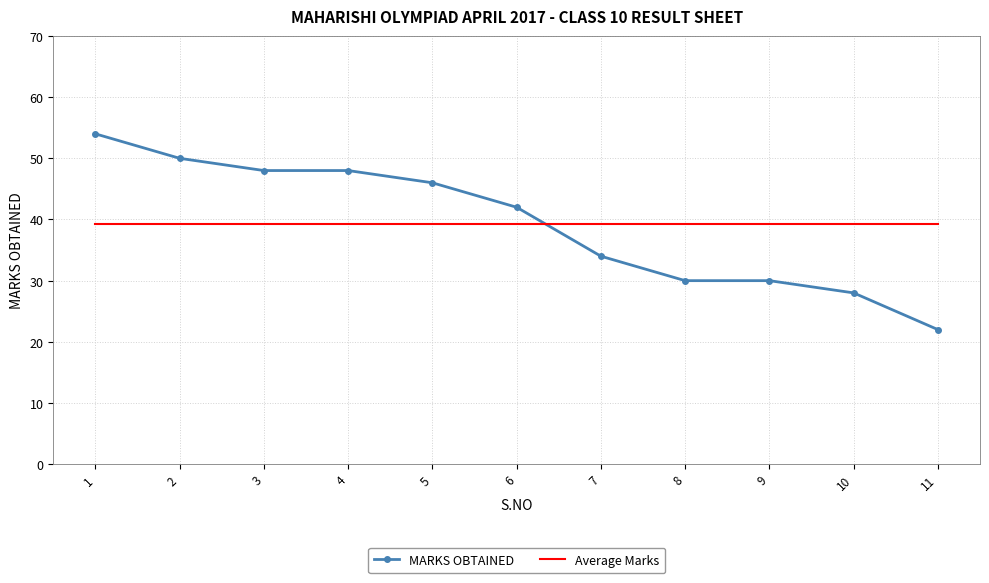

What is the total value across all series at 4?

87.3